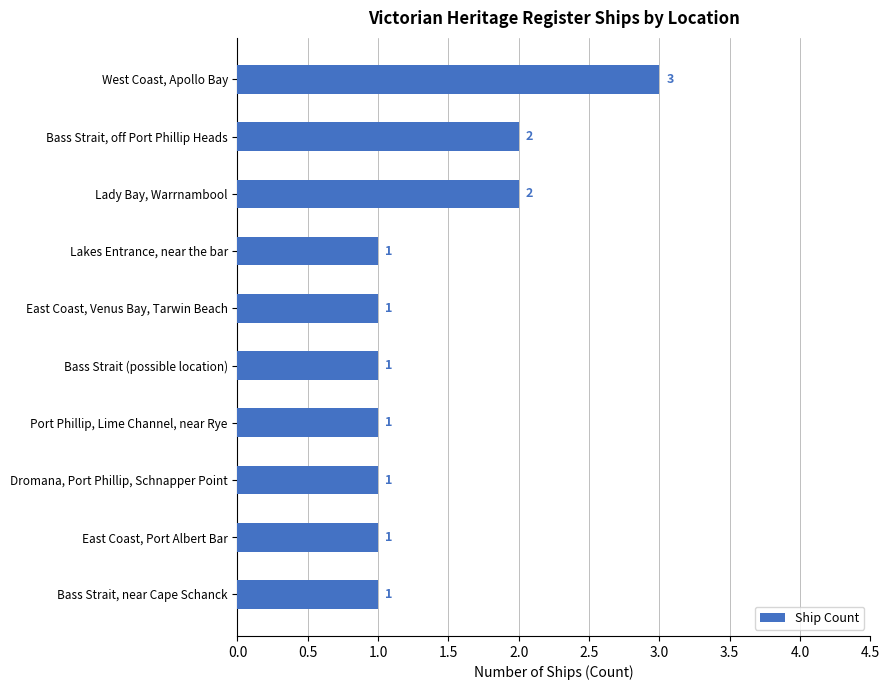

Count the number of values greater than 1.

3